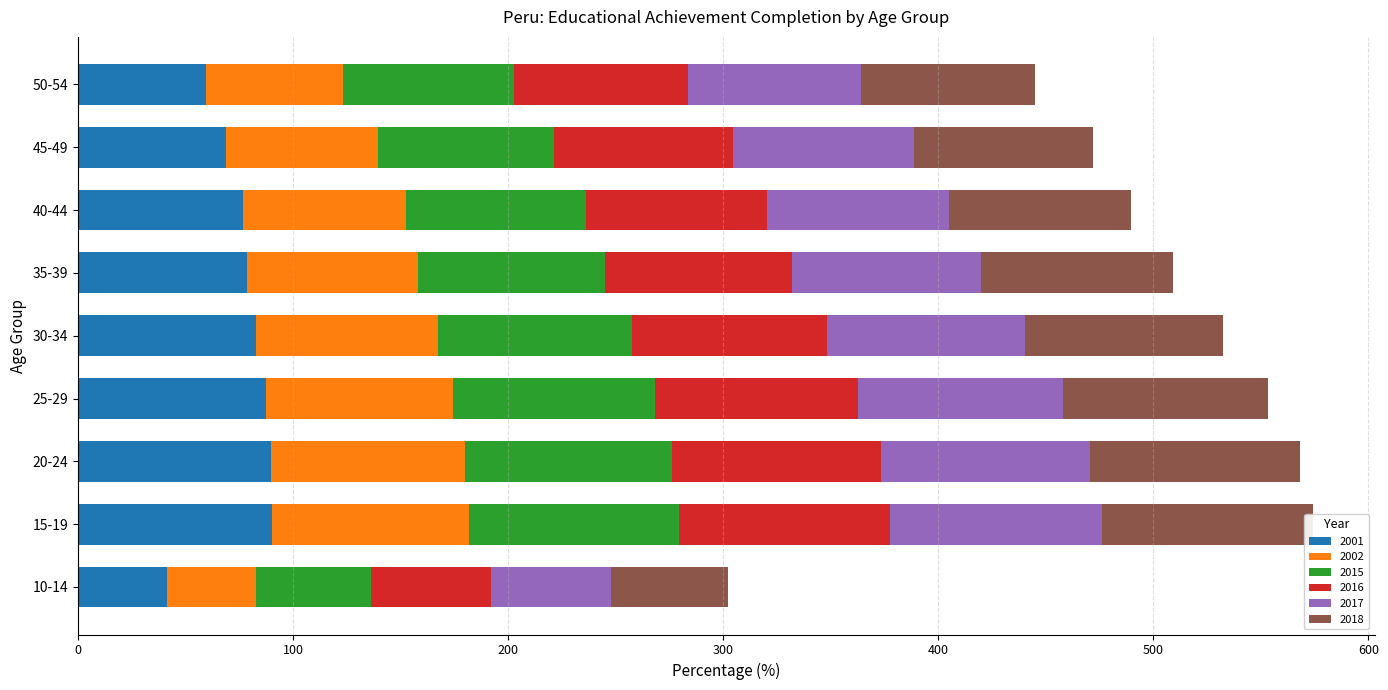

What position from the right is 50-54?

1